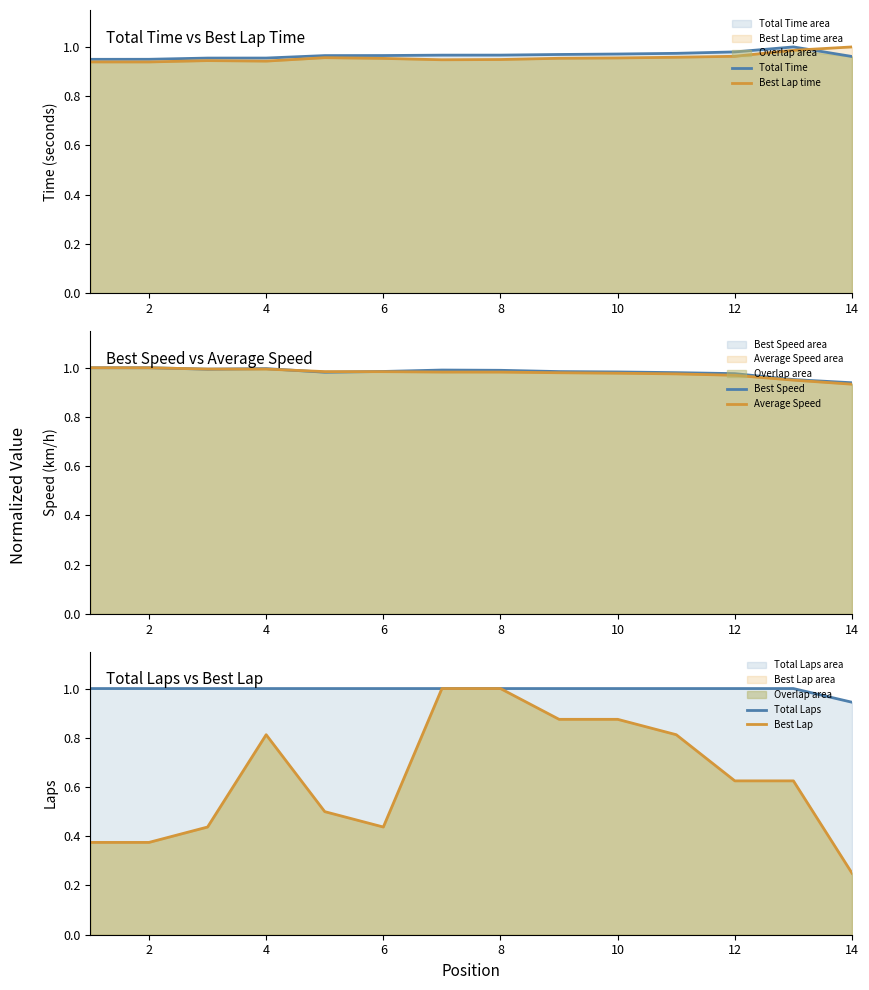

The Total Time series shows 1.7 at 2. True or false?

False